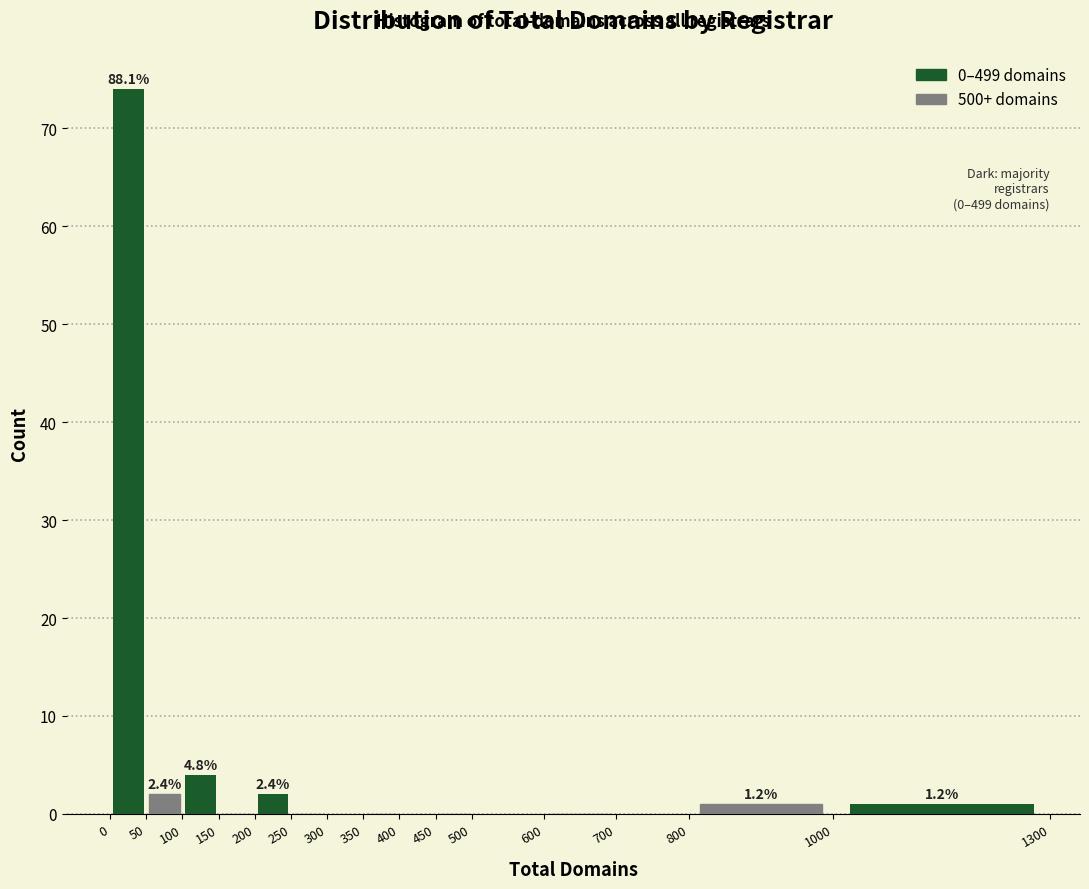

Over which range of the x-axis is the bar tallest?

0 to 50